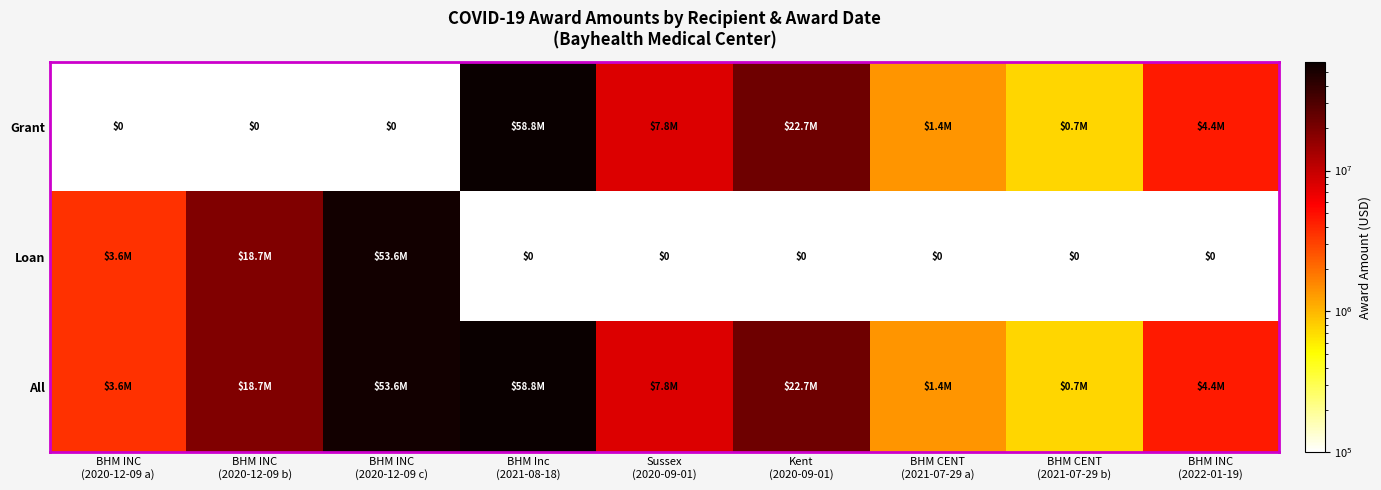

What is the average value of the Loan series?

8438037